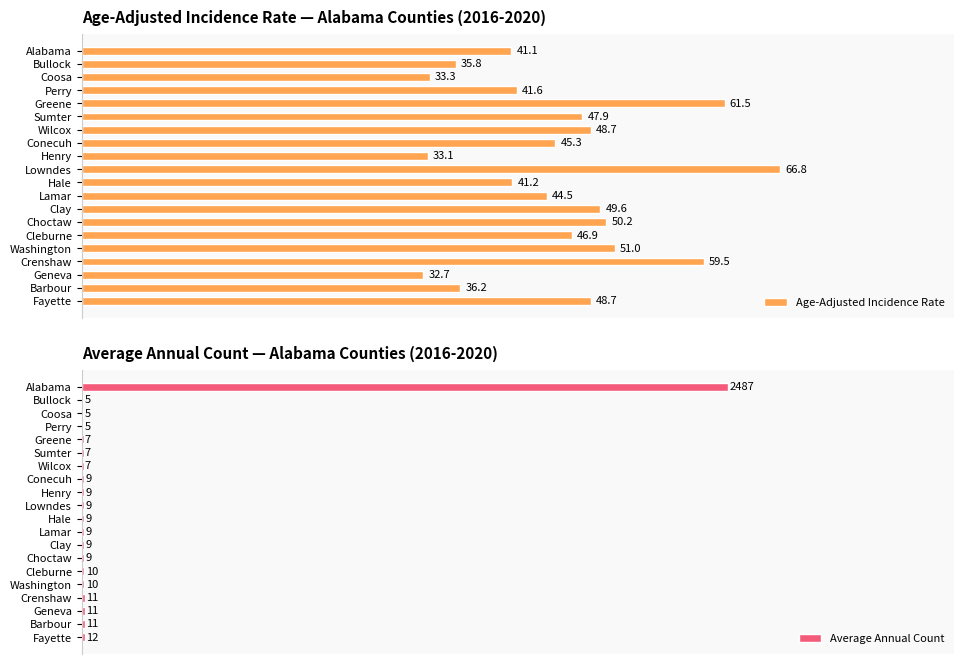

What is the minimum value shown in the chart?

5.0